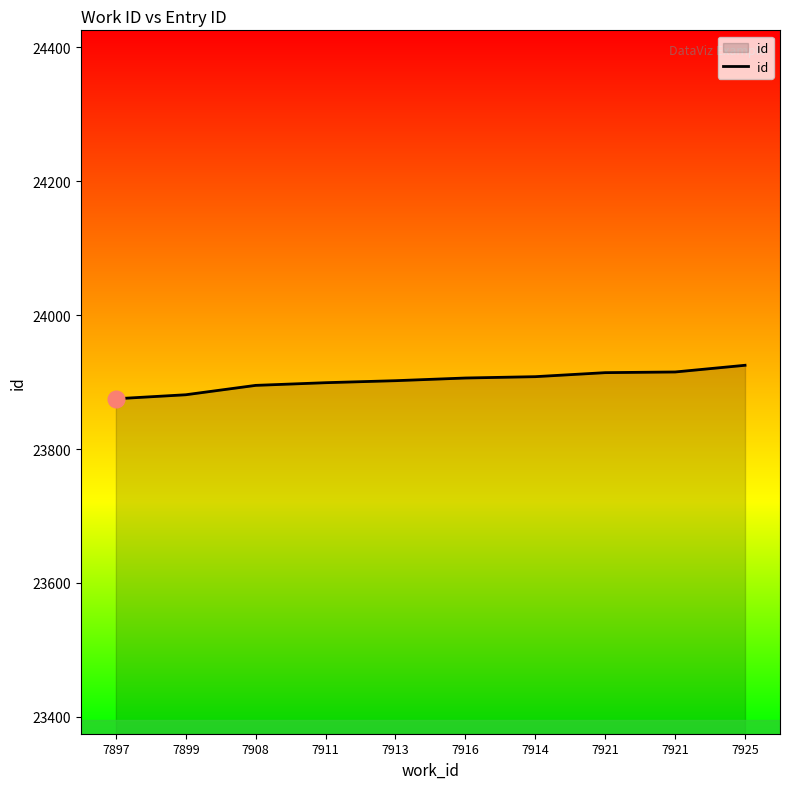

Does the chart display data point markers on the line(s)?

No